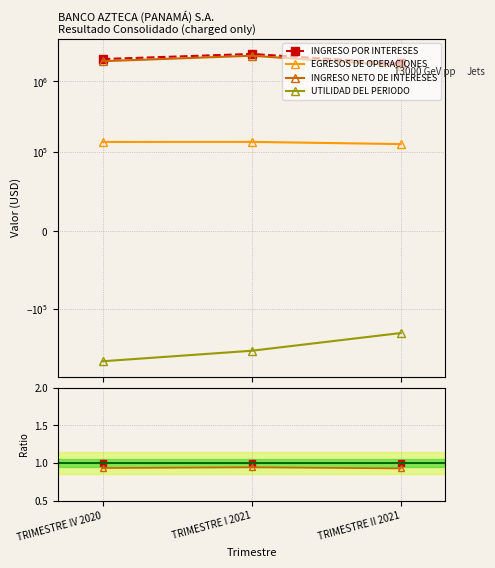

What is the label of the 2nd point from the left?

TRIMESTRE I 2021